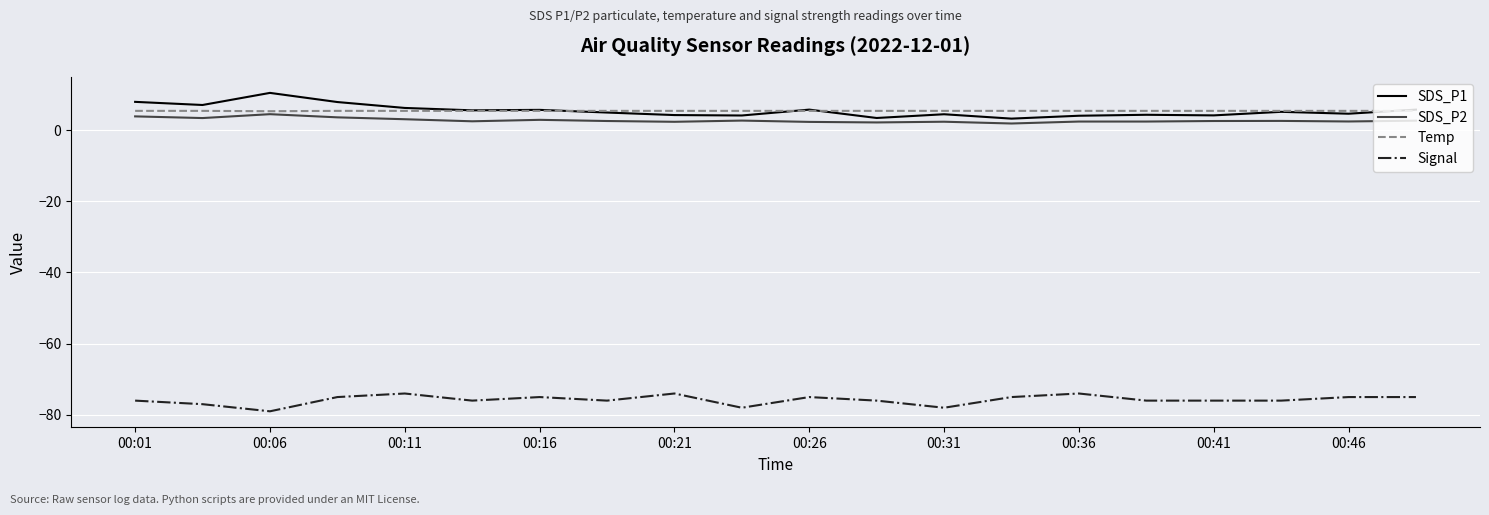

What is the smallest value displayed?

-79.0